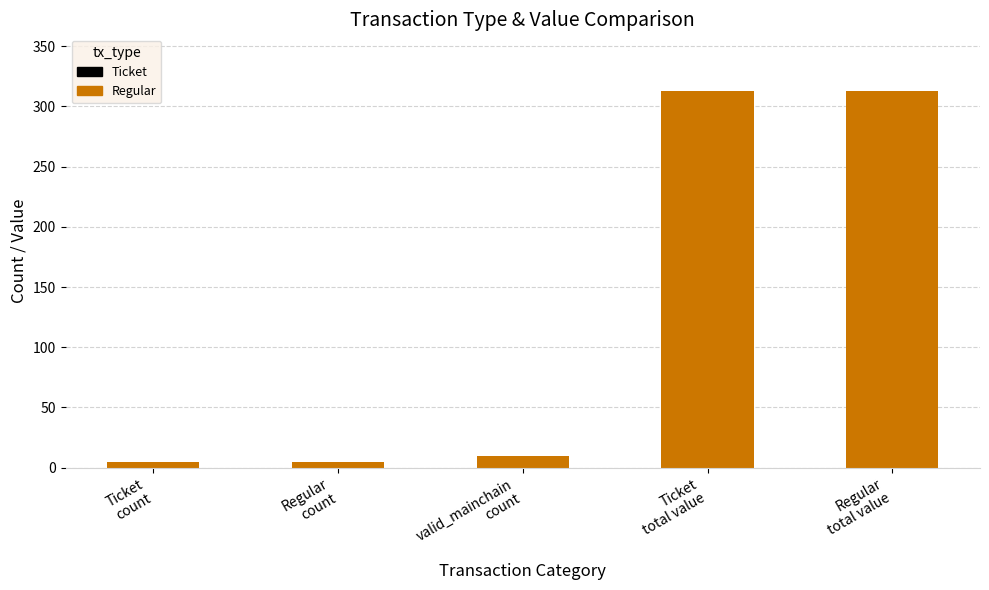

Reading left to right, list all the values displayed in this chart.

Ticket
count=5.0	Regular
count=5.0	valid_mainchain
count=10.0	Ticket
total value=312.9	Regular
total value=312.9